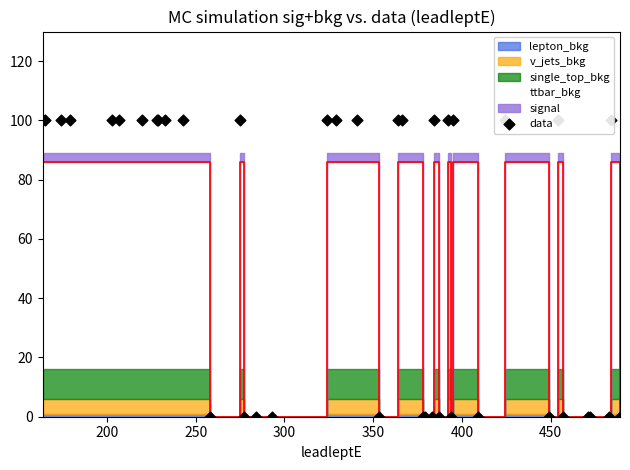

Which has a higher value, 400 or 350?

400